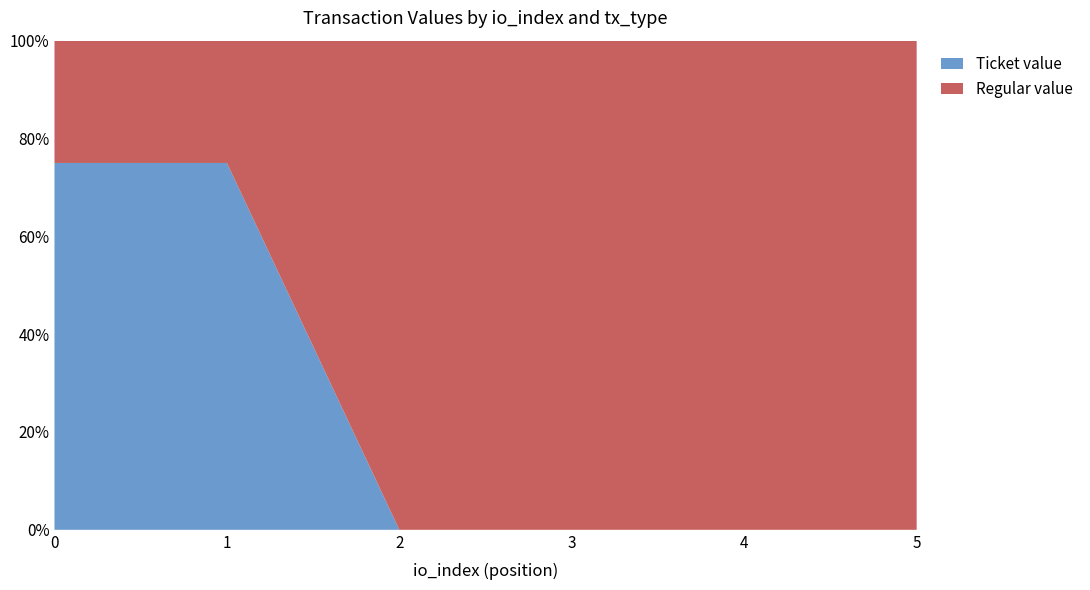

What is the total value across all series at 3?

100